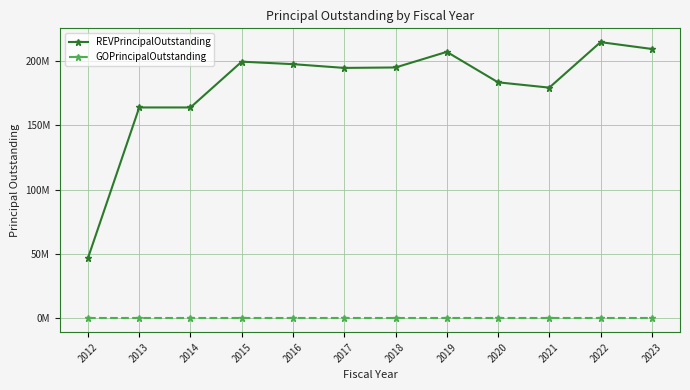

True or false: GOPrincipalOutstanding has more than 0 points higher than both neighbors.

False